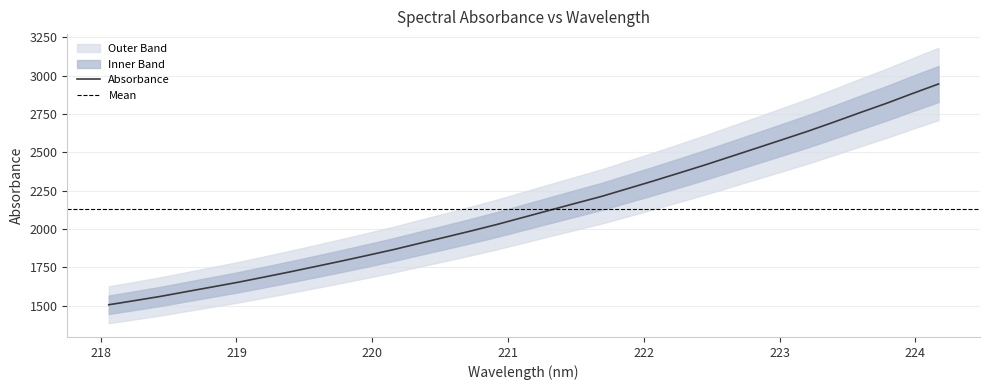

How many data points does each series have?

33